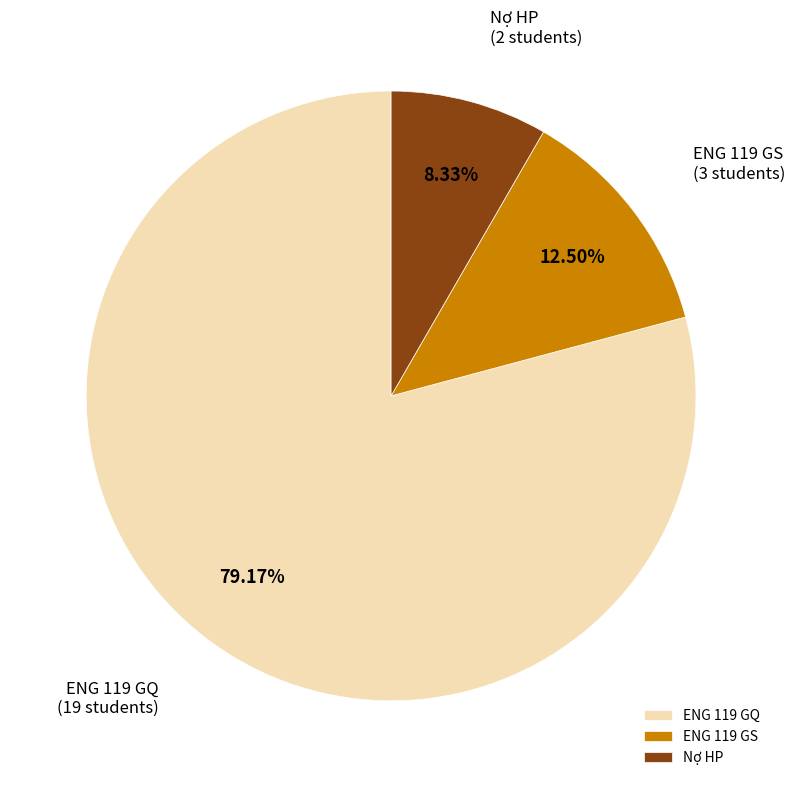

Is there a majority slice in this chart?

Yes